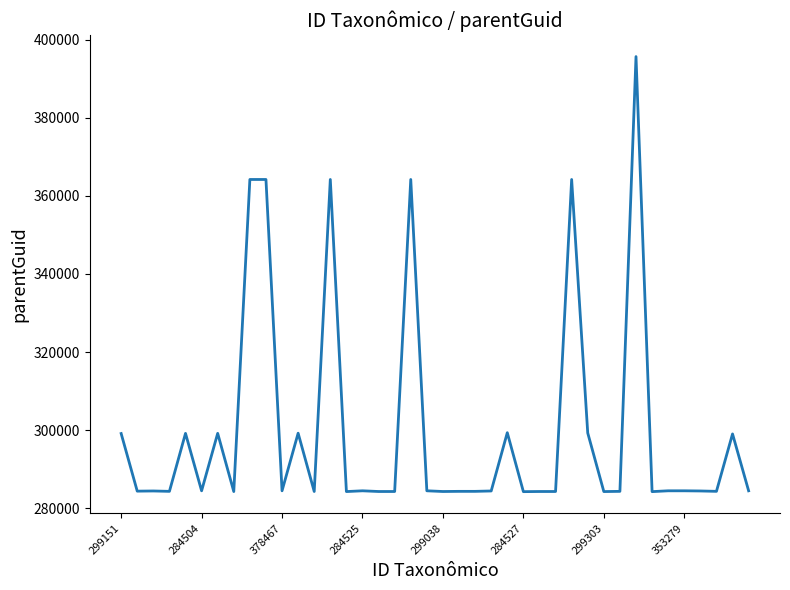

What is the smallest value displayed?

284265